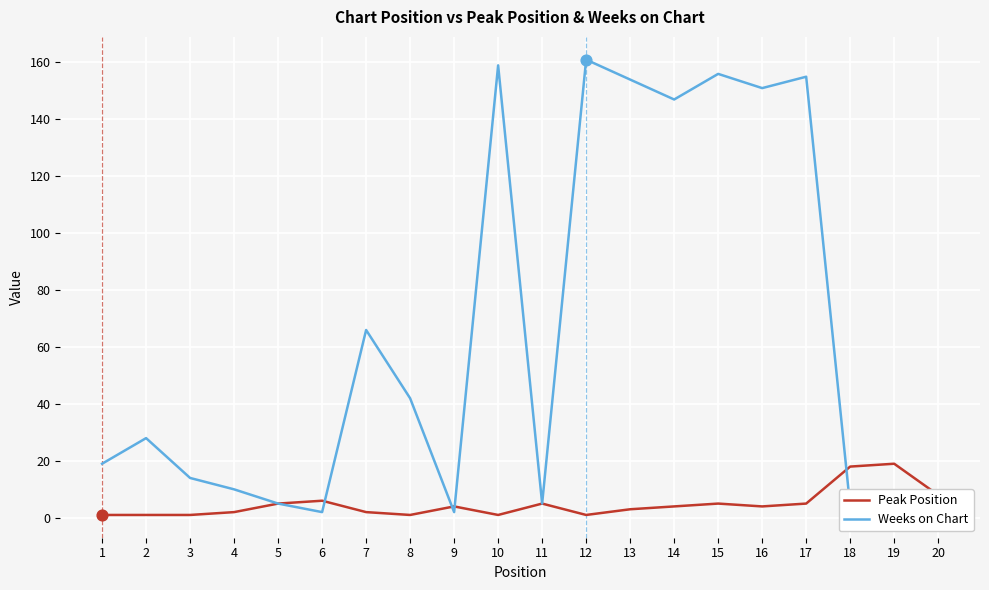

What is the maximum value shown in the chart?

161